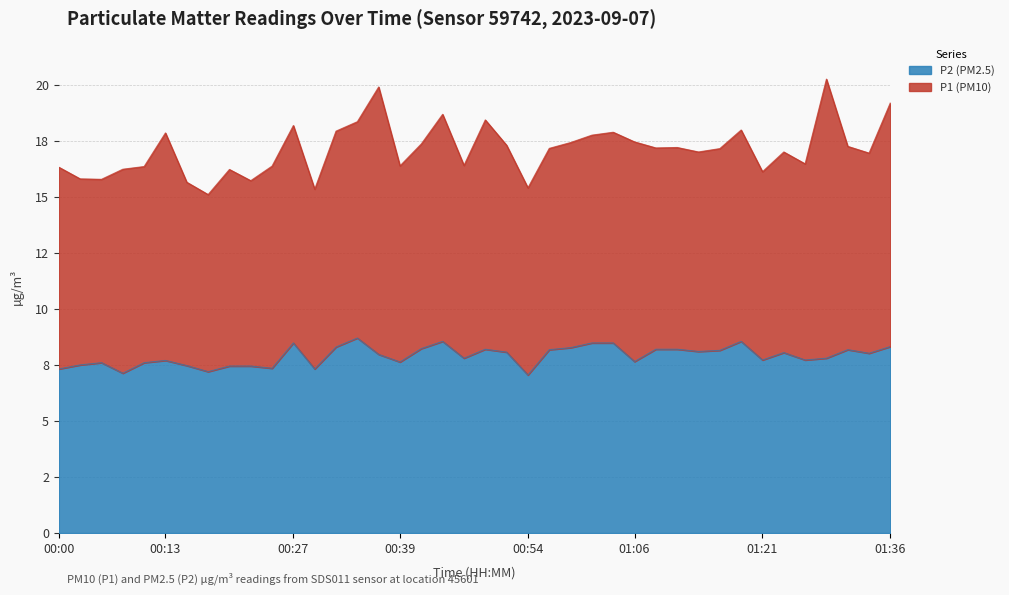

The chart shows a value of 13.3 at 01:19. True or false?

False